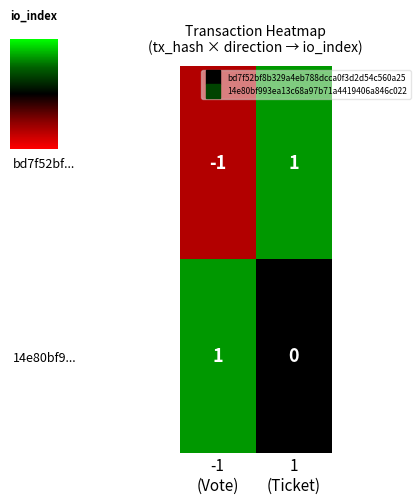

Rank the series by their average value, from highest to lowest.

14e80bf9..., bd7f52bf...